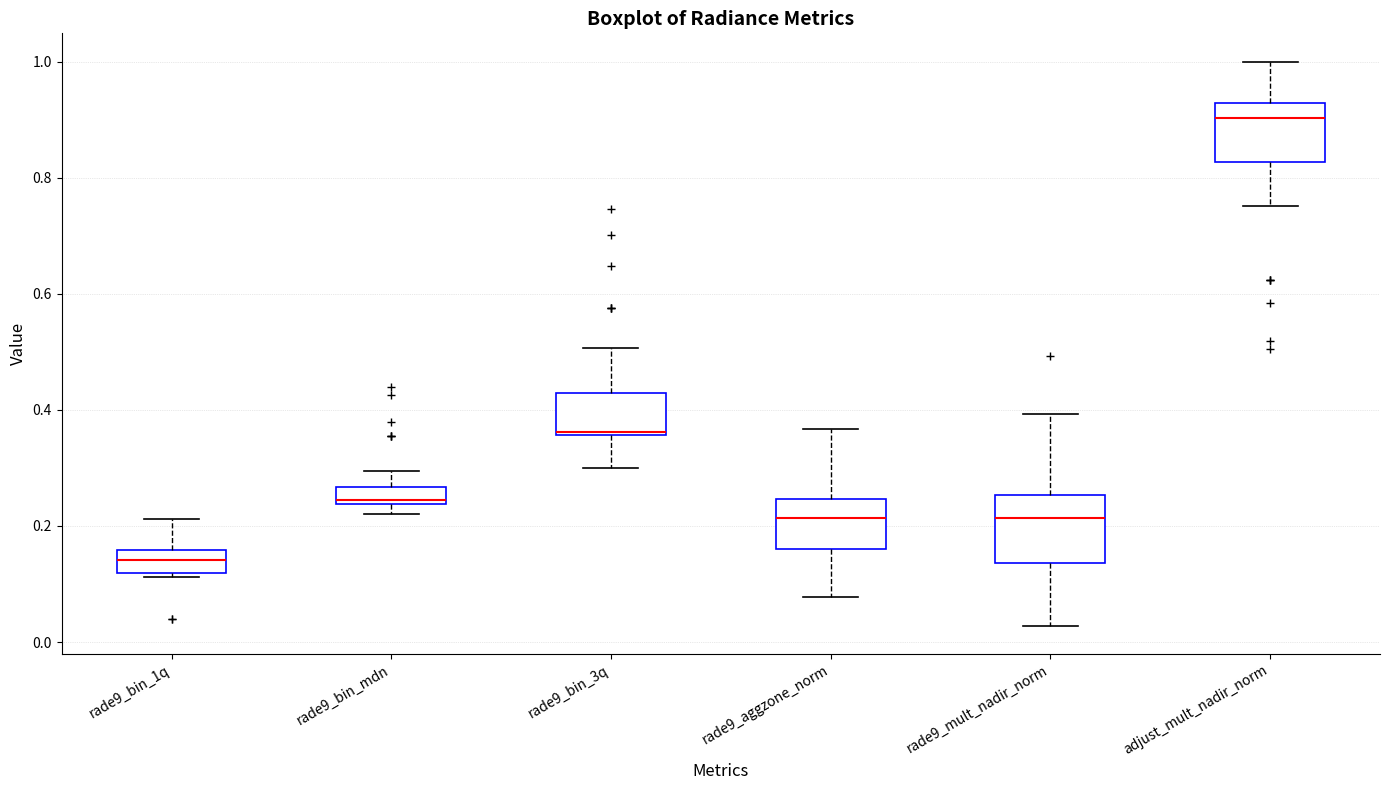

Which box's median line is the lowest?

rade9_bin_1q